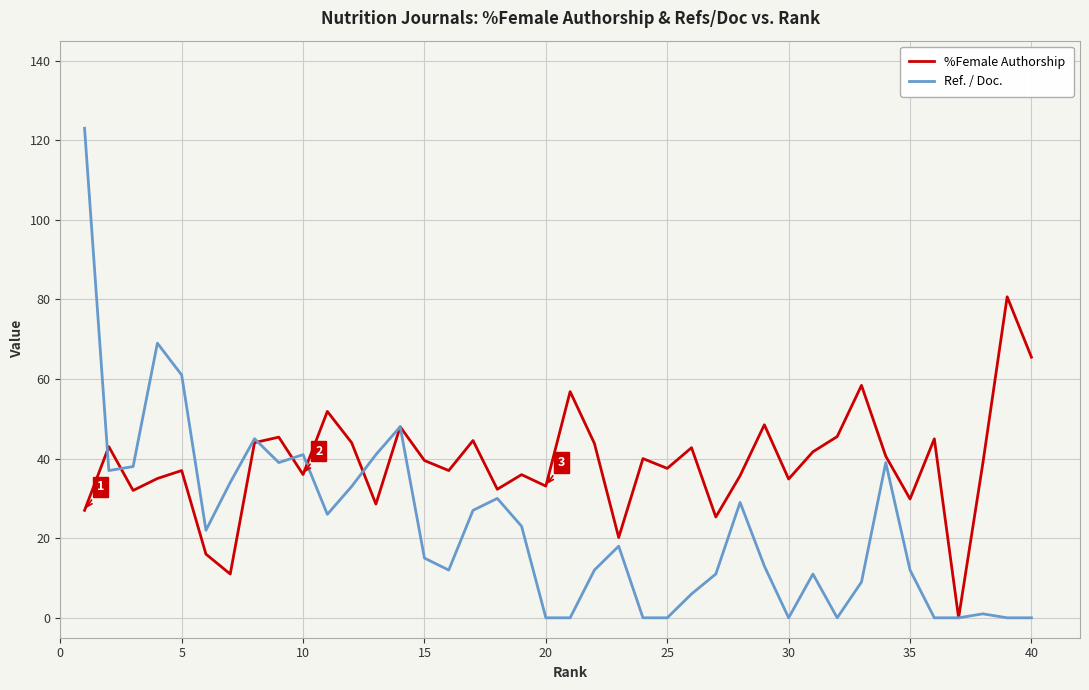

List the series in order of their overall mean, lowest first.

Ref. / Doc., %Female Authorship